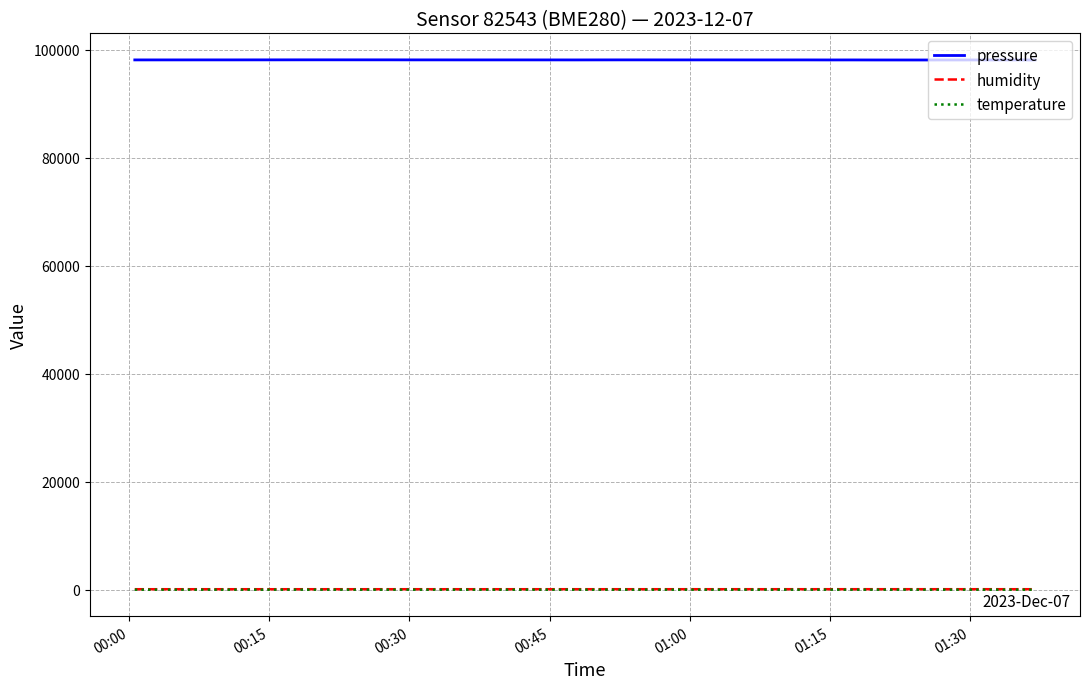

True or false: humidity and pressure cross at least once.

False